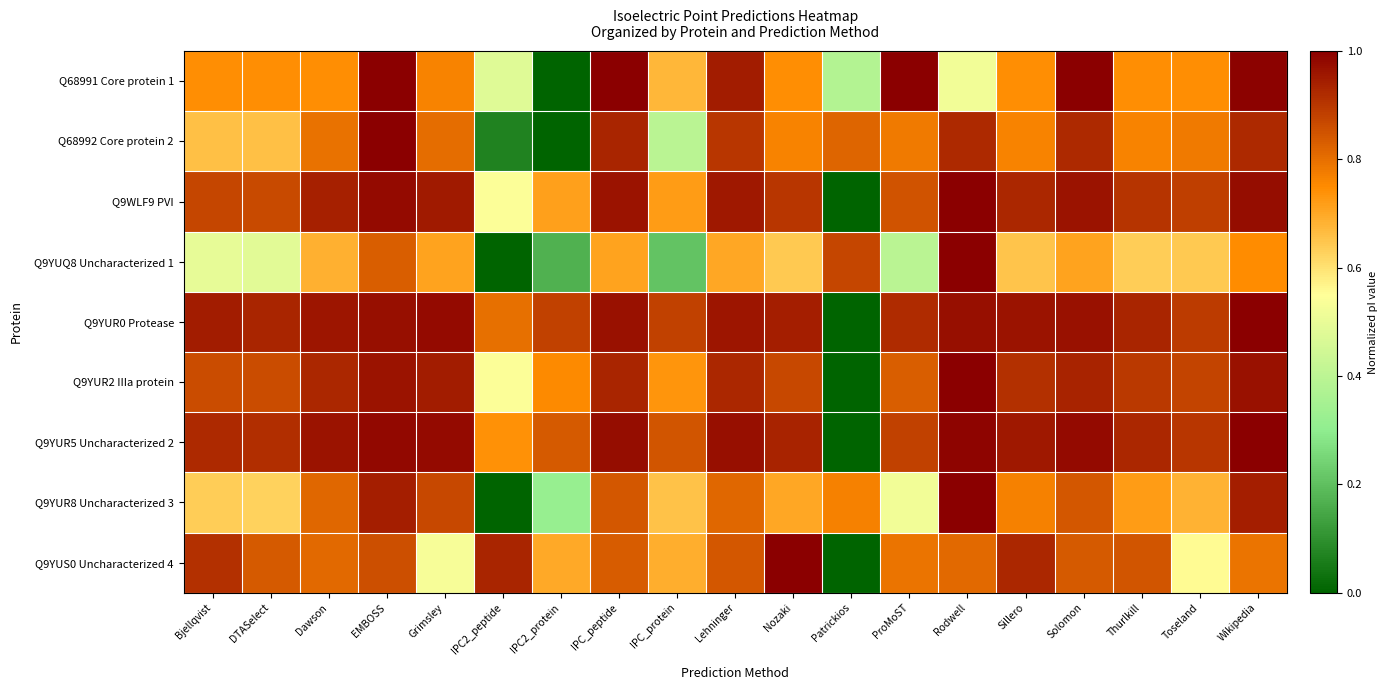

What is the maximum value shown in the chart?

1.0